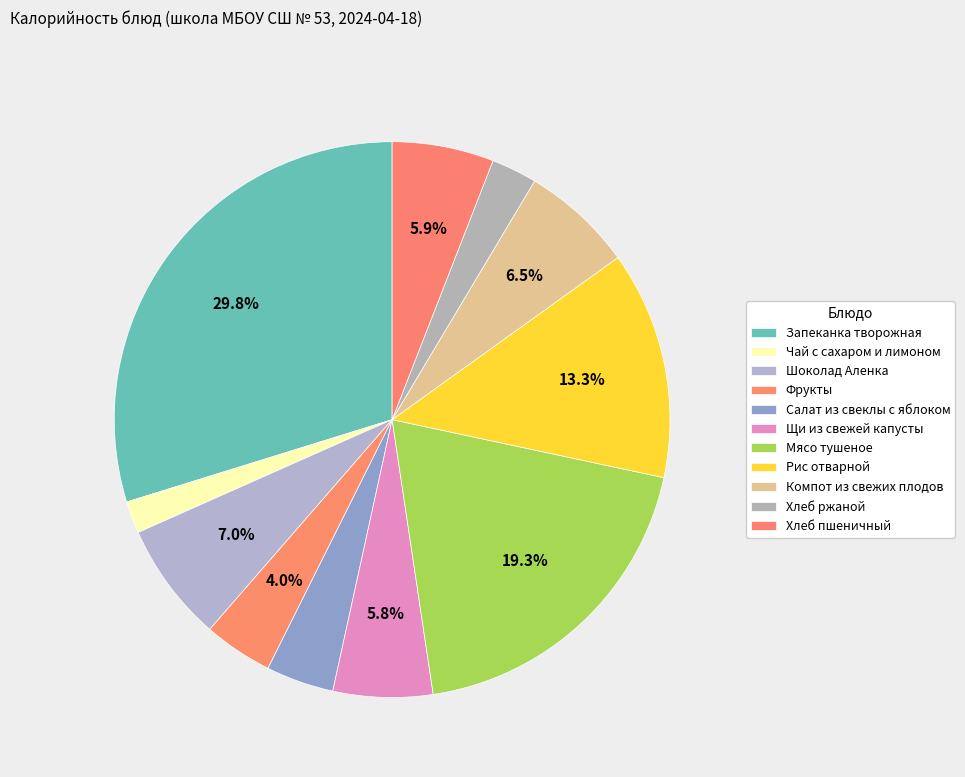

Rank the categories by value from highest to lowest.

Запеканка творожная, Мясо тушеное, Рис отварной, Шоколад Аленка, Компот из свежих плодов, Хлеб пшеничный, Щи из свежей капусты, Фрукты, Салат из свеклы с яблоком, Хлеб ржаной, Чай с сахаром и лимоном